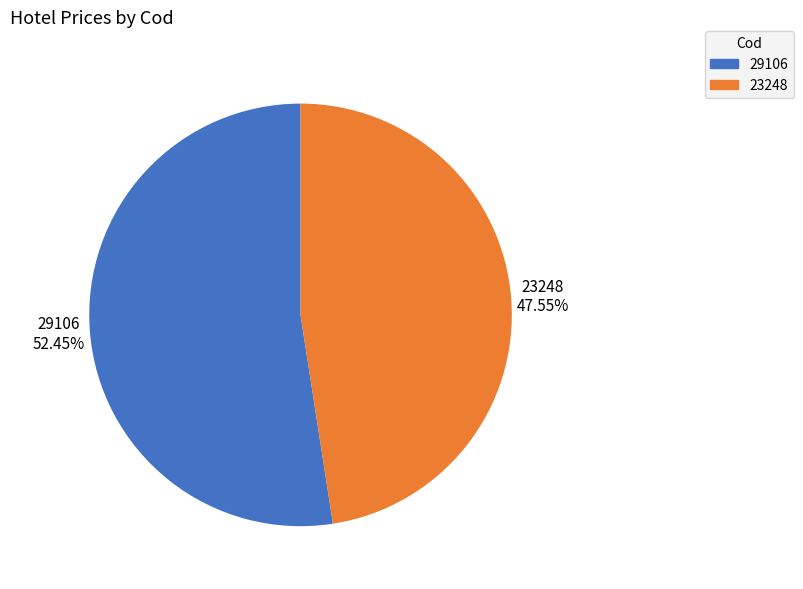

The 23248 slice represents 48% of the pie. True or false?

True